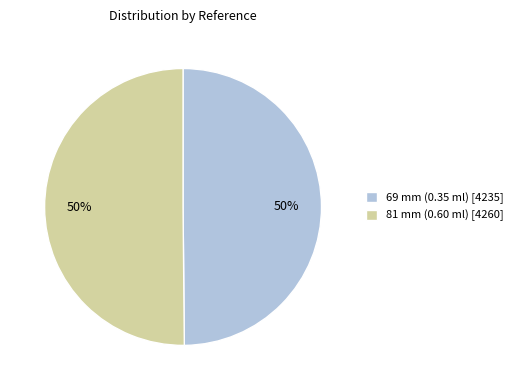

Is it true that 69 mm (0.35 ml) is 44% of the pie?

False